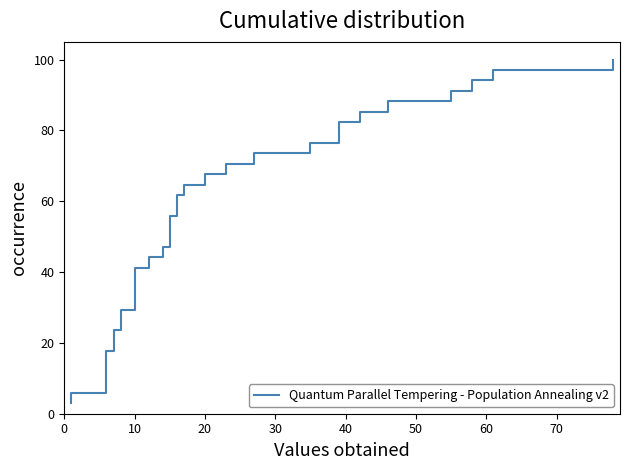

What is the average value?

51.5